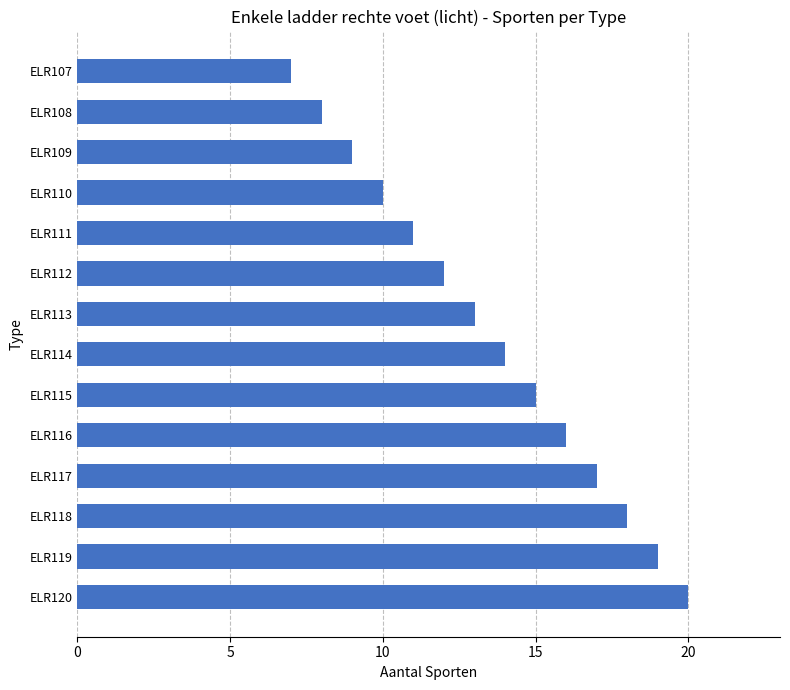

What is the difference between the second highest and second lowest values?

11